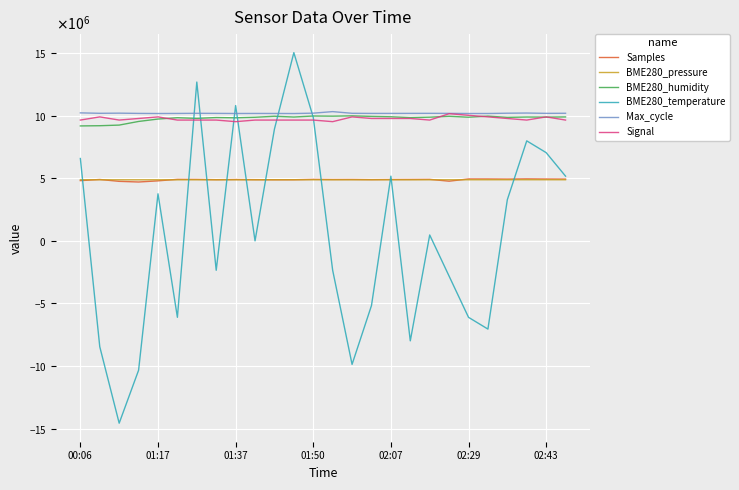

Reading right to left, what are all the values shown in this chart?

Samples: 4936635.0	4942231.0	4953859.0	4936590.0	4946524.0	4947308.0	4767473.0	4914897.0	4907677.0	4902978.0	4893798.0	4907251.0	4903432.0	4913405.0	4883852.0	4883887.0	4890864.0	4902630.0	4888866.0	4910855.0	4915272.0	4794660.0	4702898.0	4755161.0	4904658.0	4812434.0
BME280_pressure: 4881571.7	4882024.3	4882702.6	4882022.9	4880673.1	4881052.3	4881918.2	4880893.4	4879440.0	4881661.4	4879924.3	4878938.9	4880150.9	4881654.2	4881290.9	4879554.2	4877973.1	4880006.9	4878642.2	4881661.4	4878730.6	4881458.9	4878817.4	4880454.2	4882238.9	4882459.7
BME280_humidity: 9903300.0	9889000.0	9896700.0	9868100.0	9967100.0	9881300.0	9955000.0	9883500.0	9849400.0	9915400.0	9944000.0	9988000.0	9963800.0	9975900.0	9895600.0	9957200.0	9875800.0	9832900.0	9853800.0	9787800.0	9839500.0	9733900.0	9541400.0	9251000.0	9200400.0	9183900.0
BME280_temperature: 5170000.0	7050000.0	7990000.0	3290000.0	-7050000.0	-6110000.0	-2820000.0	470000.0	-7990000.0	5170000.0	-5170000.0	-9870000.0	-2350000.0	9870000.0	15040000.0	8930000.0	0.0	10810000.0	-2350000.0	12690000.0	-6110000.0	3760000.0	-10340000.0	-14570000.0	-8460000.0	6580000.0
Max_cycle: 10195052.0	10188448.0	10213848.0	10200132.0	10176764.0	10177272.0	10186416.0	10189972.0	10187432.0	10184384.0	10184384.0	10192512.0	10327640.0	10204196.0	10174224.0	10180320.0	10180828.0	10178288.0	10186416.0	10192004.0	10182352.0	10176256.0	10184892.0	10204704.0	10192512.0	10227564.0
Signal: 9652000.0	9906000.0	9652000.0	9779000.0	9906000.0	10033000.0	10160000.0	9652000.0	9779000.0	9779000.0	9779000.0	9906000.0	9525000.0	9652000.0	9652000.0	9652000.0	9652000.0	9525000.0	9652000.0	9652000.0	9652000.0	9906000.0	9779000.0	9652000.0	9906000.0	9652000.0